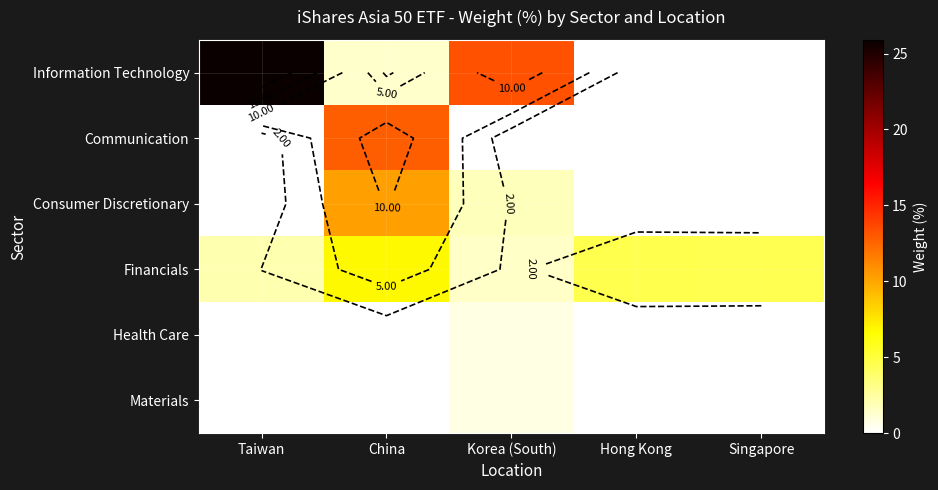

Rank the series at Hong Kong from highest to lowest value.

Financials, Information Technology, Communication, Consumer Discretionary, Health Care, Materials